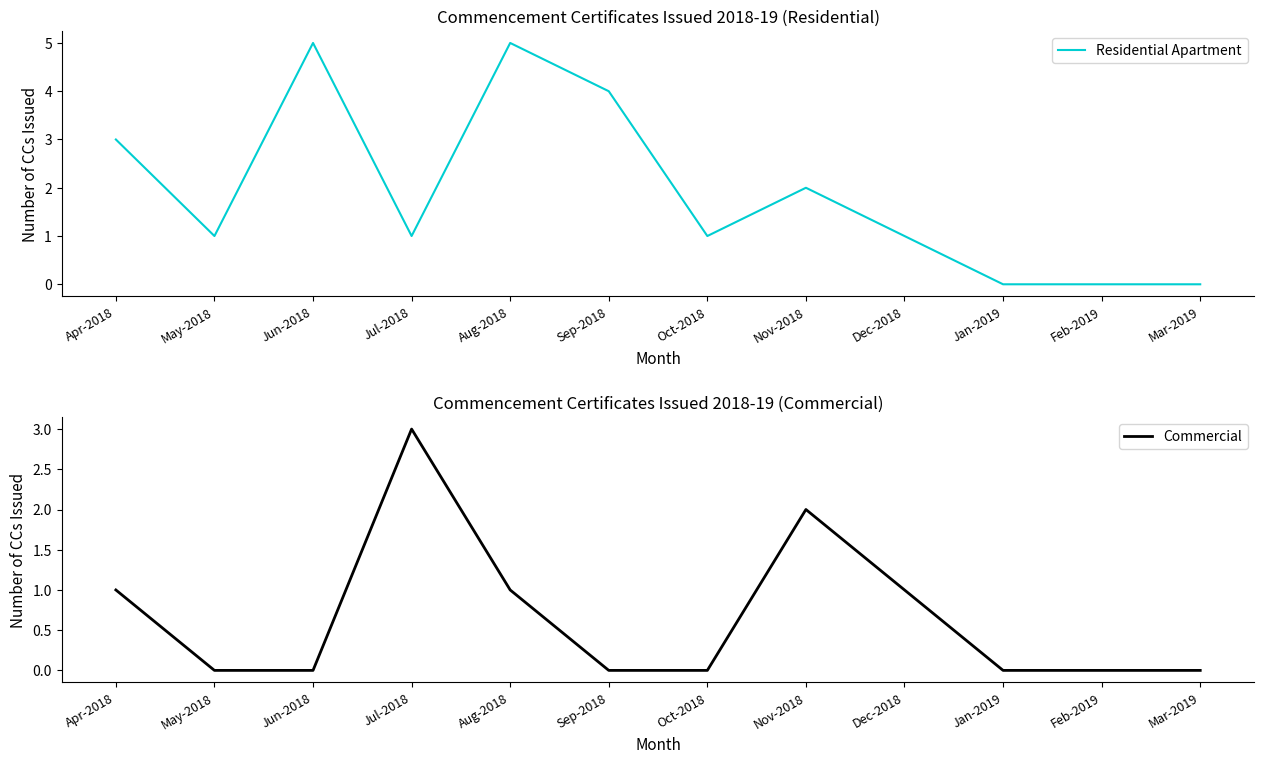

What is the difference between the second highest and second lowest values in the Commercial series?

2